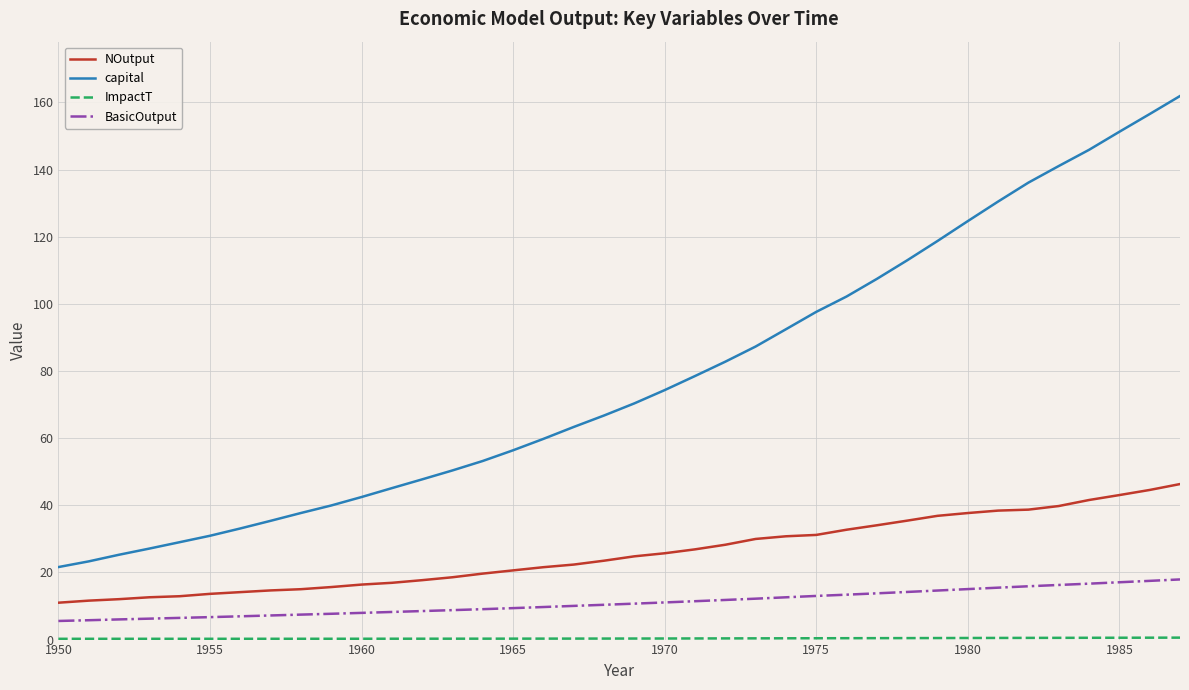

True or false: BasicOutput and capital cross at least once.

False